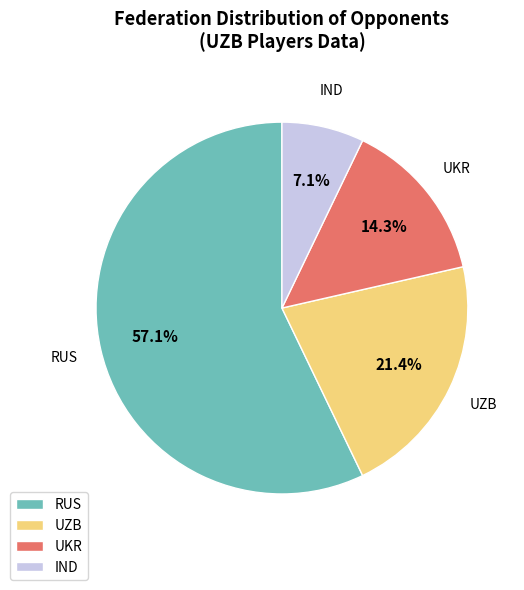

True or false: IND accounts for 7% of the total.

True